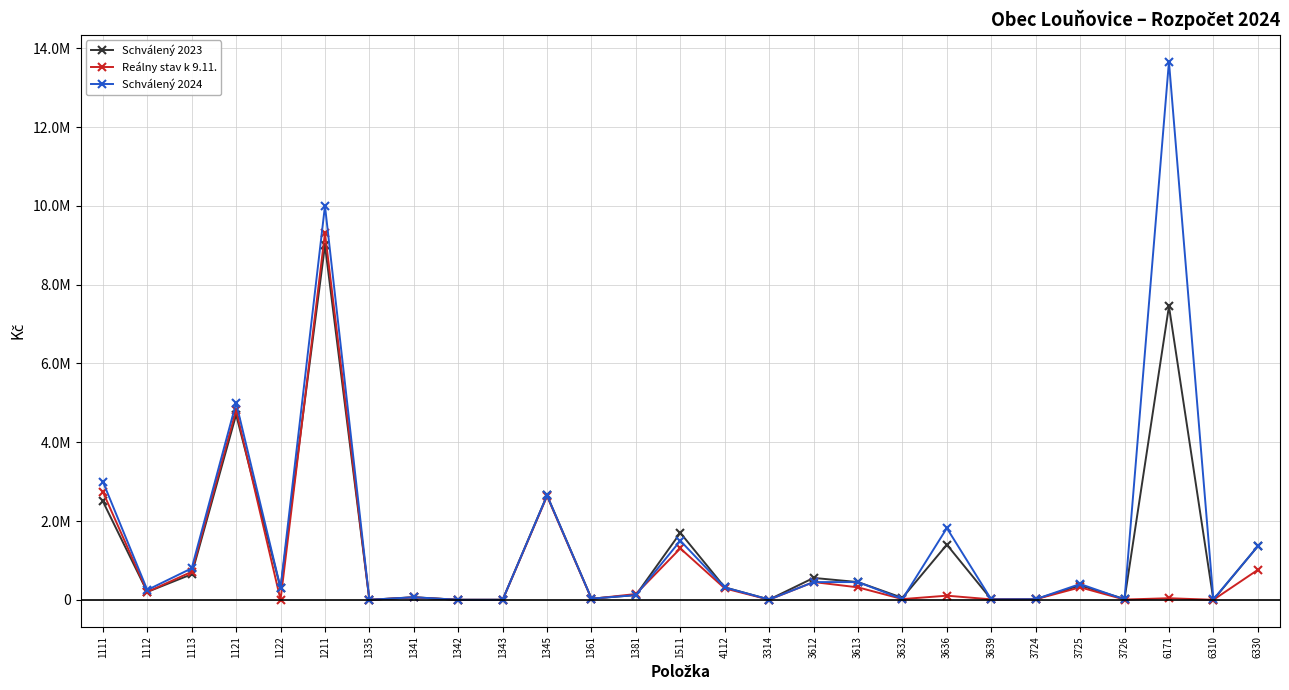

What position from the right is 1381?

15